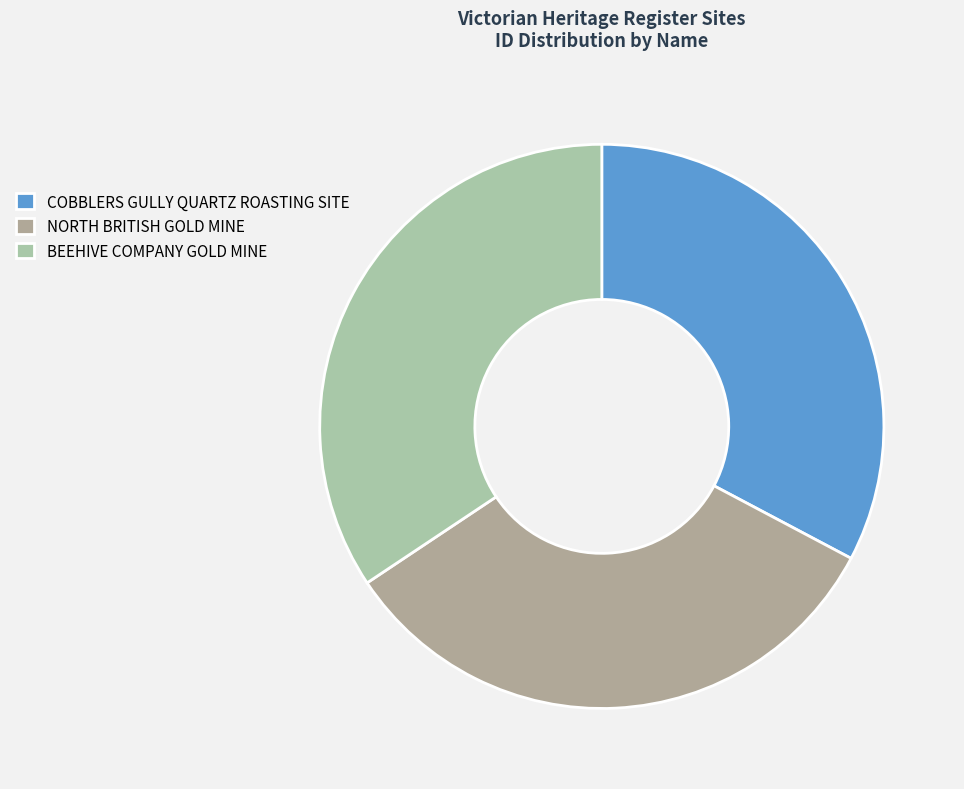

Count the number of slices in the pie.

3